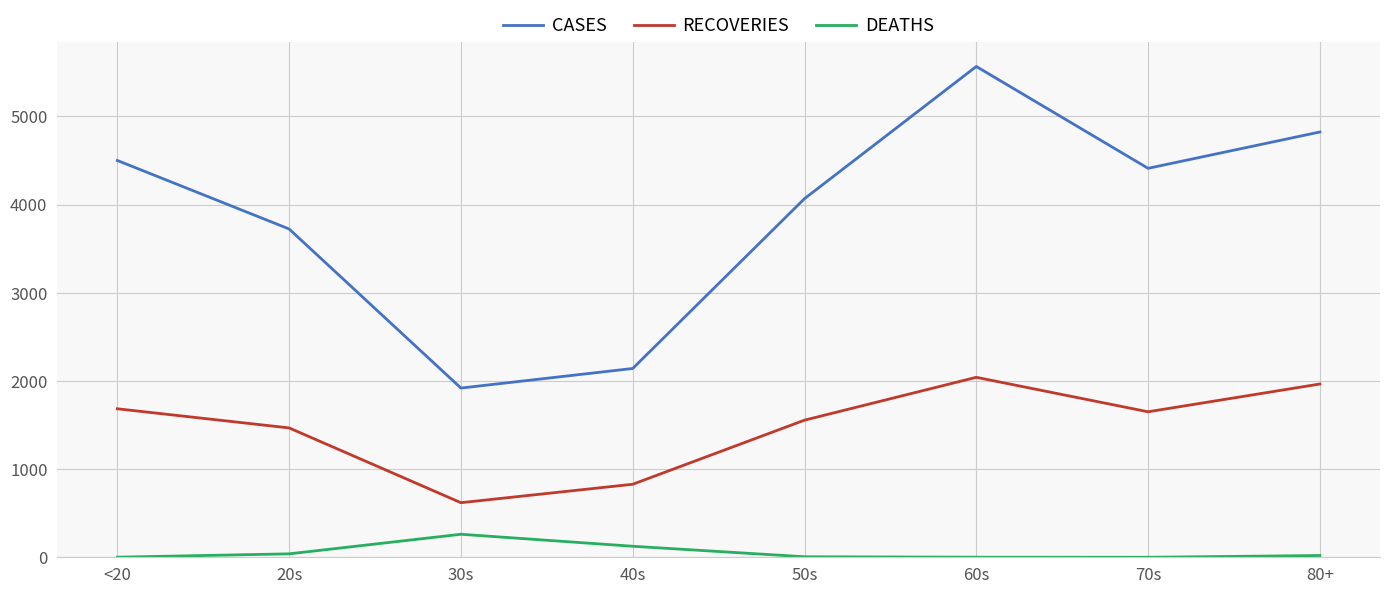

Is this an area chart (filled region under the line)?

No